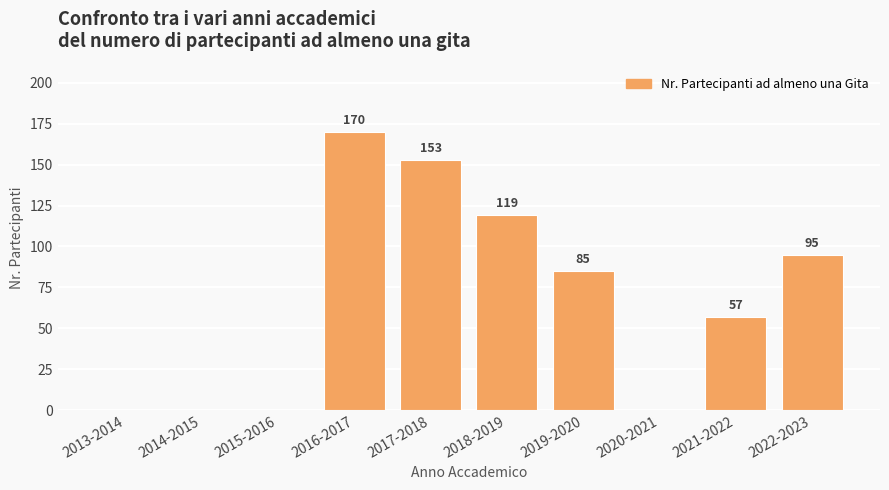

At which category does the chart reach its peak across all series?

2016-2017